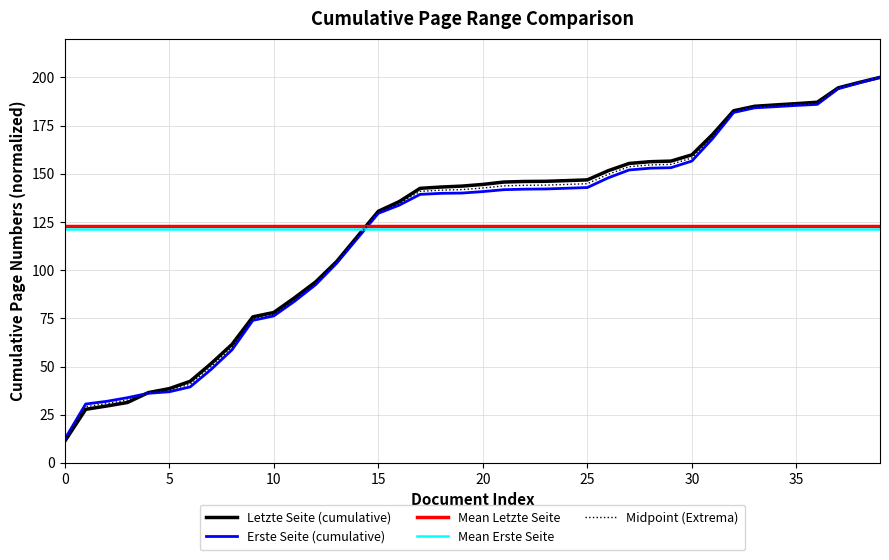

Which series has the widest spread of values?

Letzte Seite (cumulative)